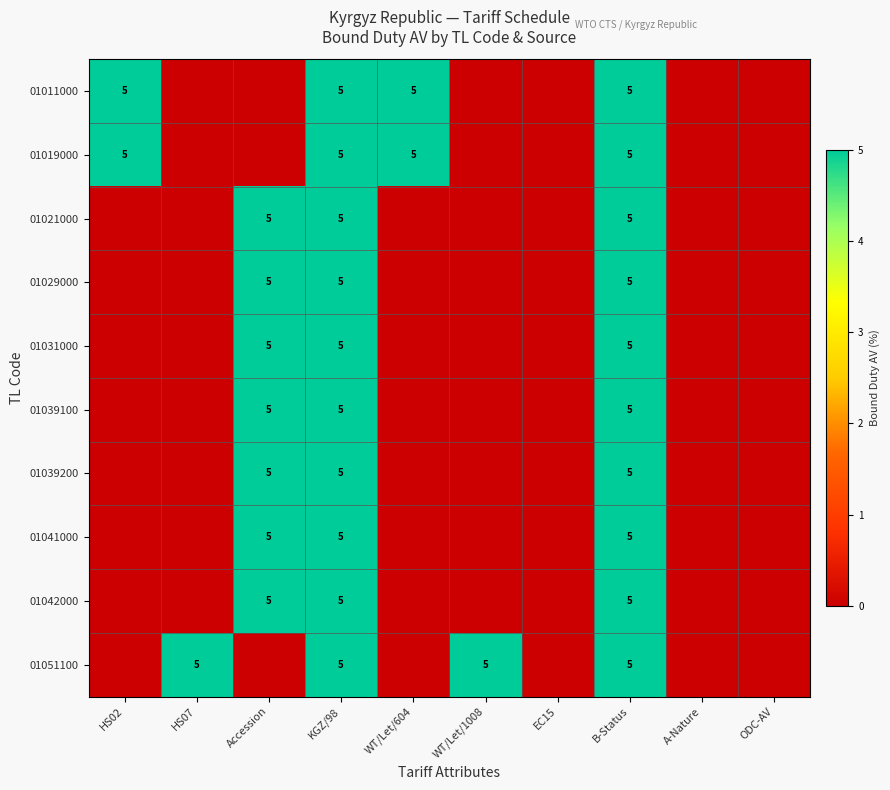

True or false: 01039100 has a value of 5 at KGZ/98.

True